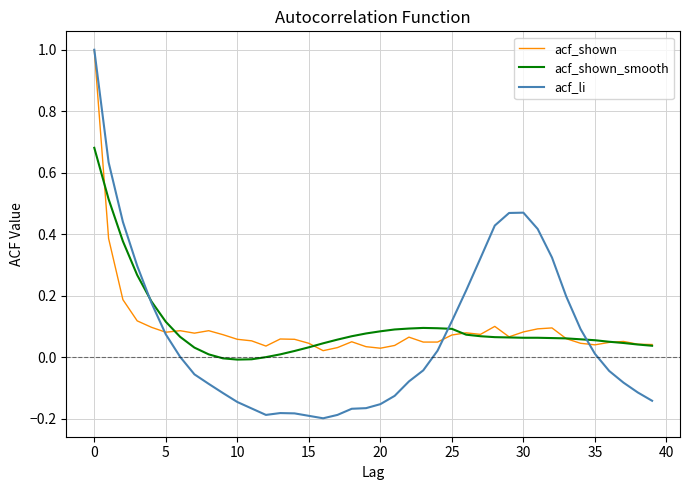

Which series has the largest range (max minus min)?

acf_li